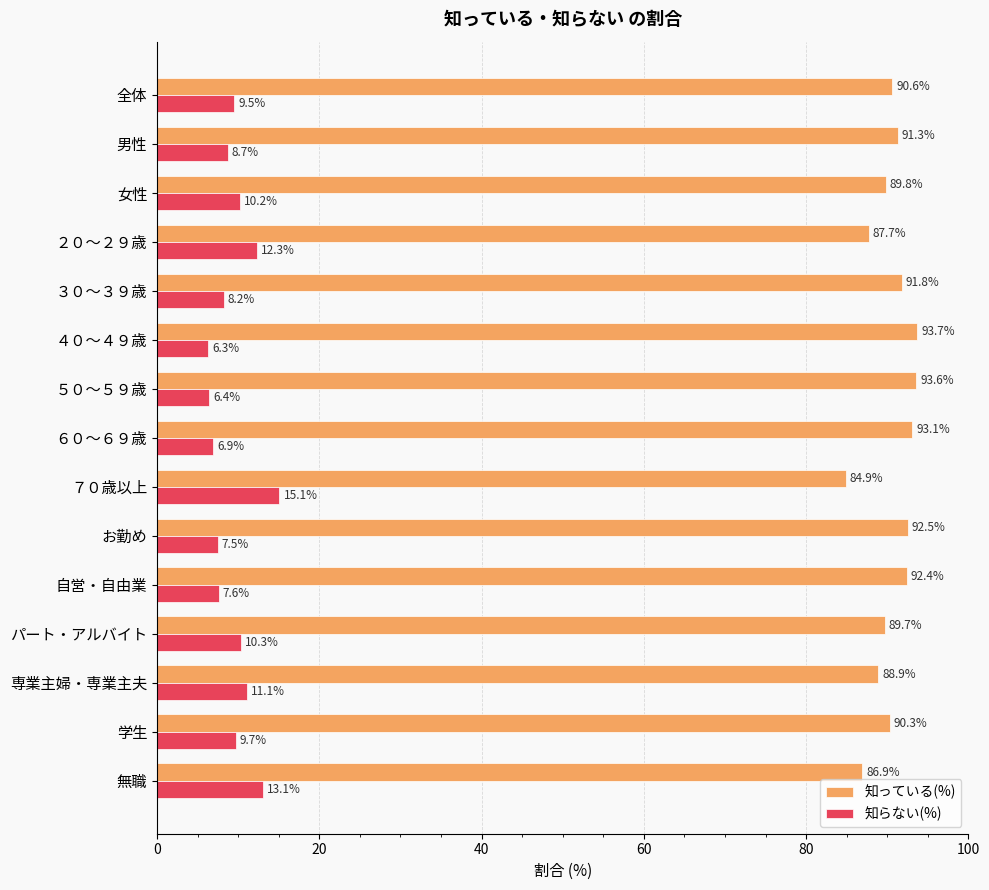

Rank the series at ２０～２９歳 from lowest to highest value.

知らない(%), 知っている(%)